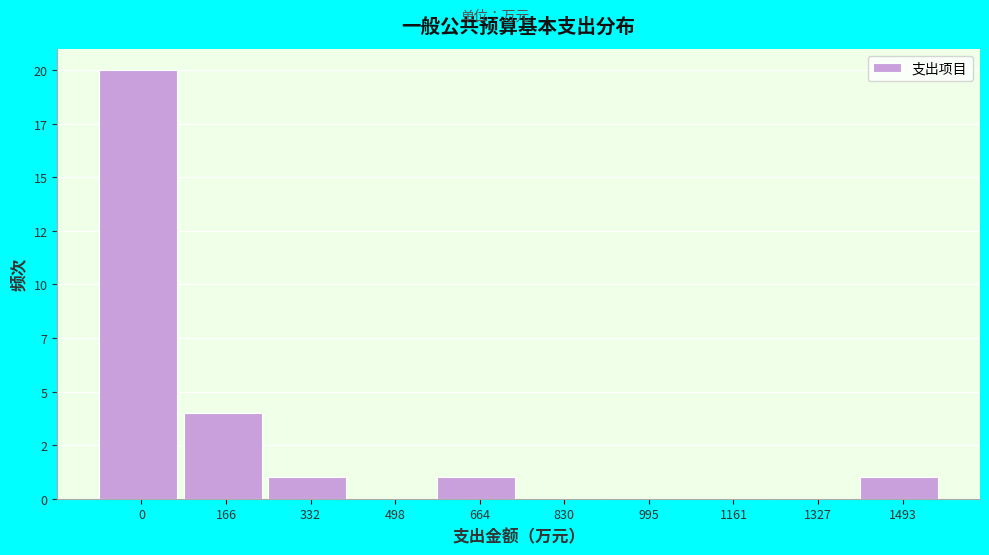

Are the bars horizontal?

No